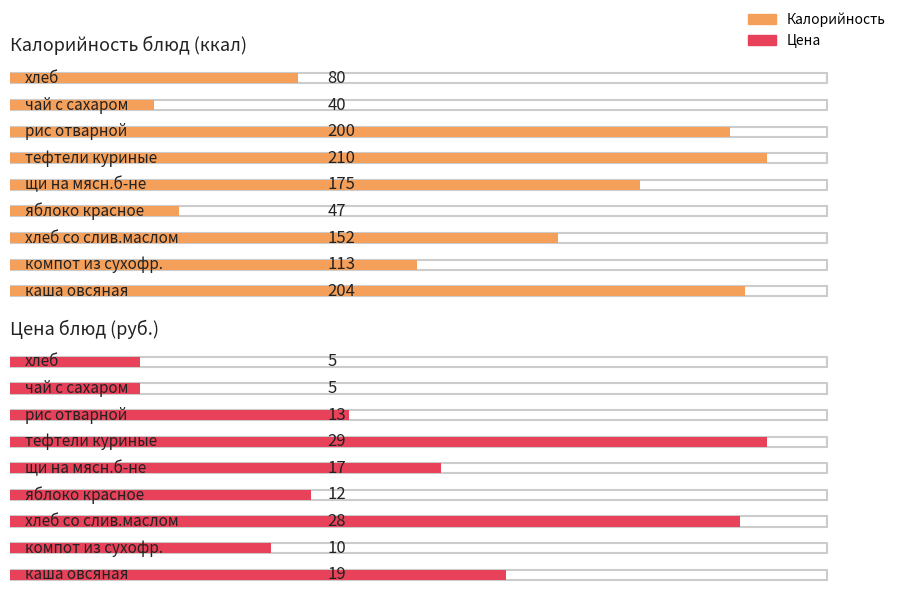

Is it true that Калорийность equals 357.7 at рис отварной?

False